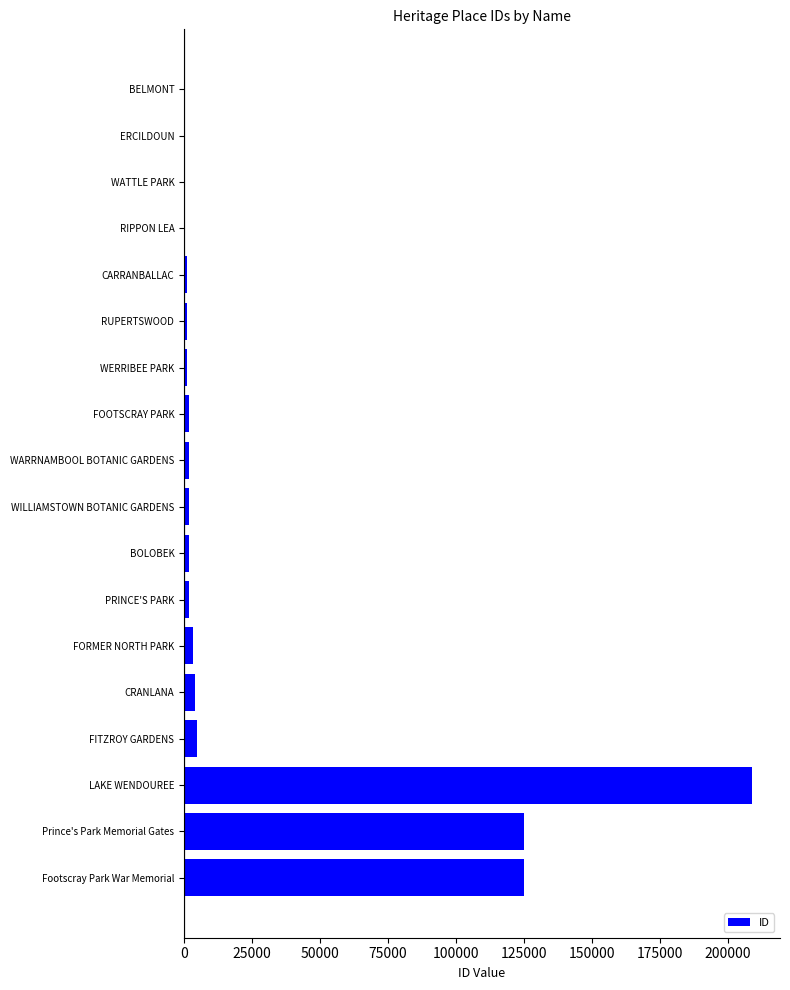

Which category has the highest value across all series?

LAKE WENDOUREE